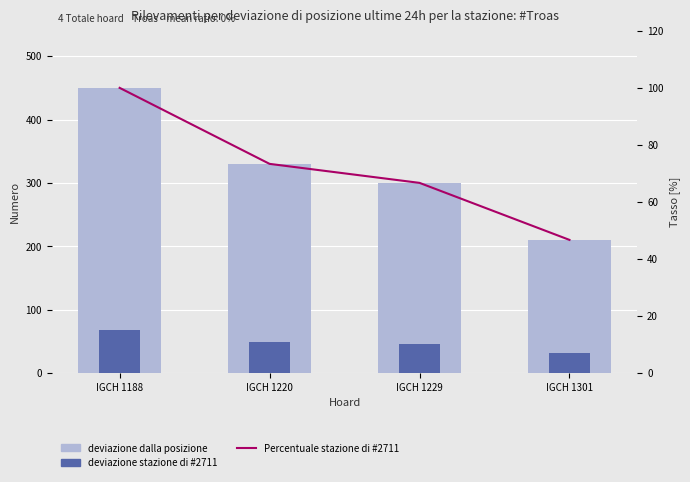

What is the value of the deviazione stazione di #2711 bar at the 1st from the left?

67.5